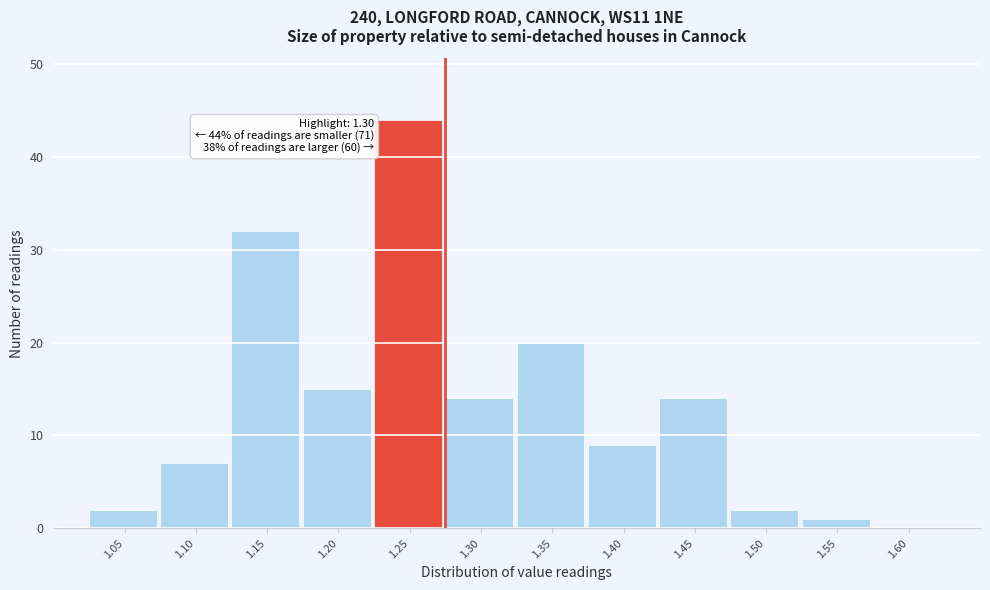

Reading left to right, extract all data points from this chart.

1.05=2	1.10=7	1.15=32	1.20=15	1.25=44	1.30=14	1.35=20	1.40=9	1.45=14	1.50=2	1.55=1	1.60=0